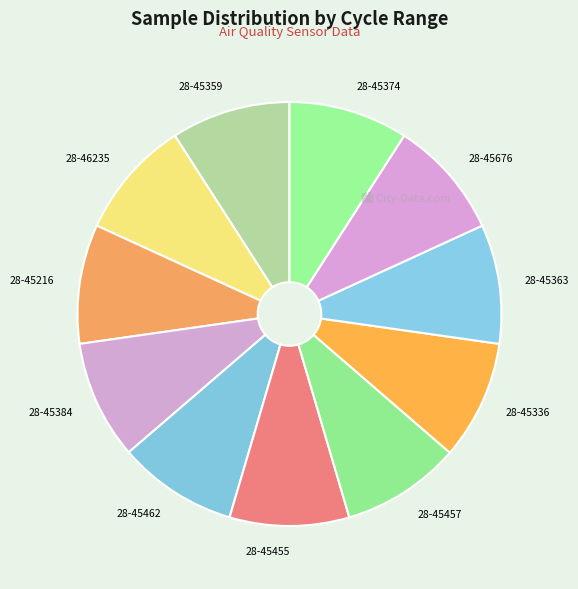

The 28-45374 slice represents 9% of the pie. True or false?

True